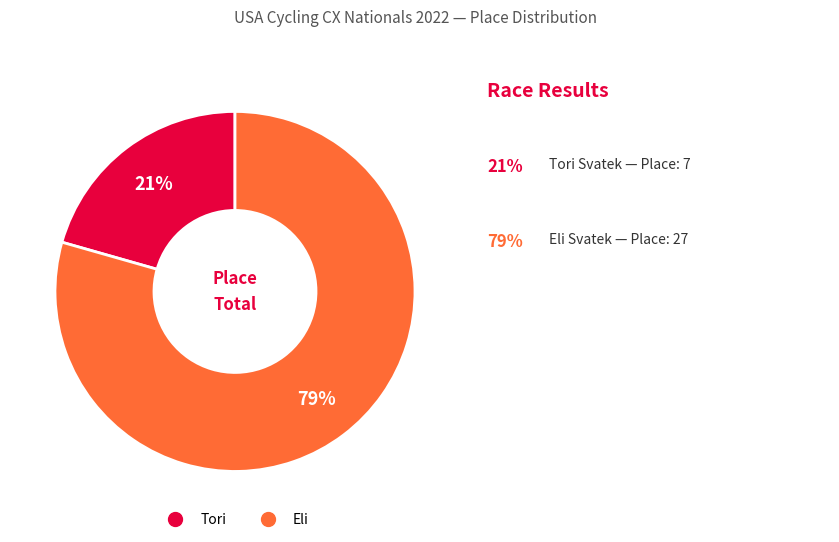

Does Eli account for over 50% of the chart?

Yes